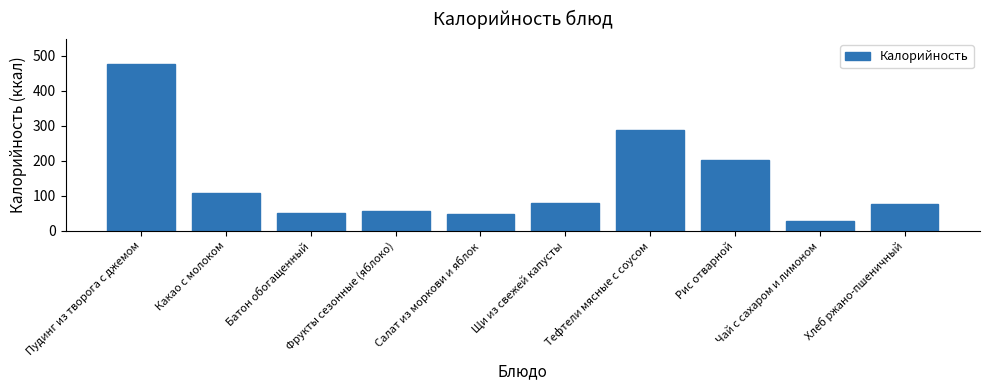

What is the smallest value displayed?

27.9